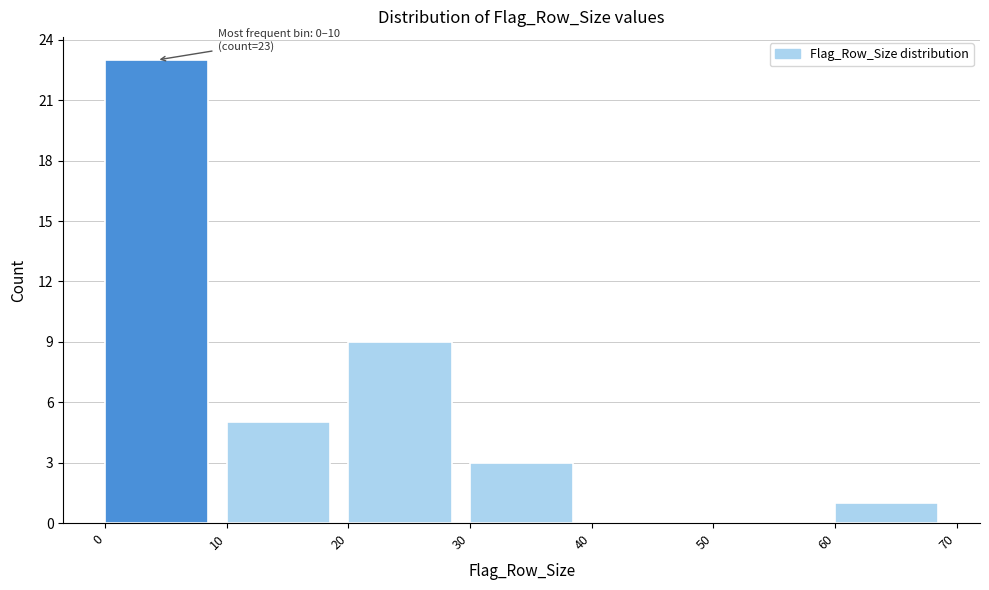

Over which range of the x-axis is the bar tallest?

0 to 10